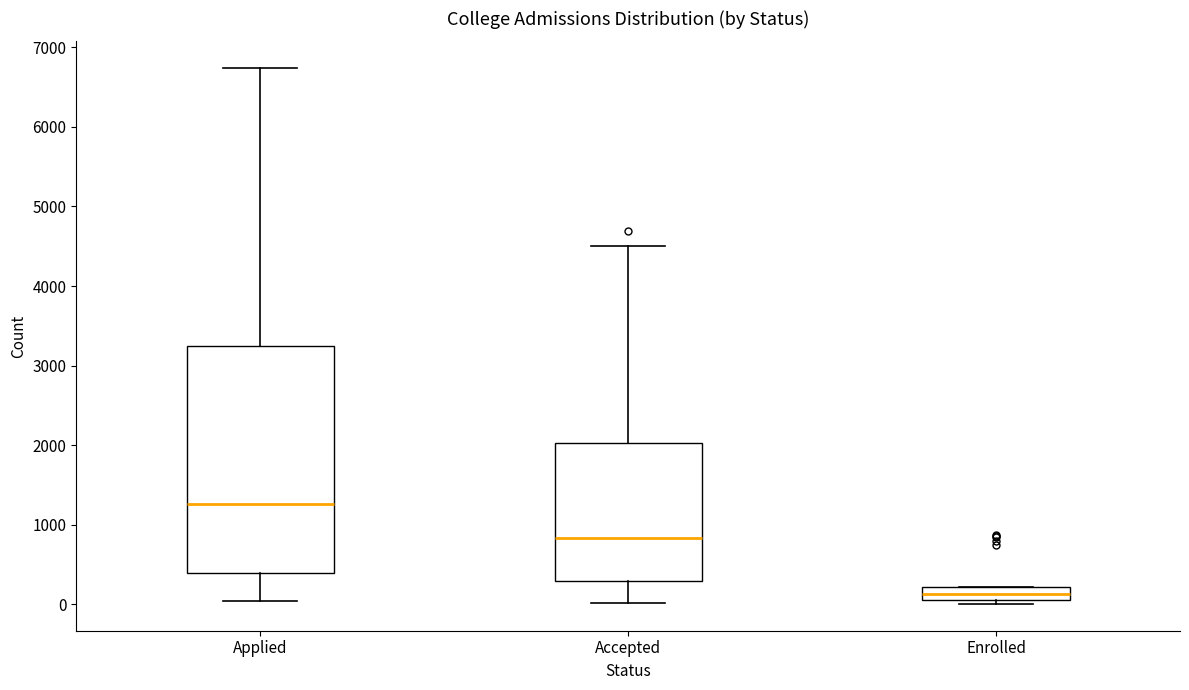

Reading left to right, read every box against the y-axis: the position of its median line, the range the box covers, and the ends of its whiskers. The values are not printed on the chart, so give them approximately, as read against the axis.

Applied: median 1300, box 400 to 3200, whiskers 0 to 6700
Accepted: median 800, box 300 to 2000, whiskers 0 to 4500
Enrolled: median 100 (inside the box), box 100 to 200, whiskers 0 to 200